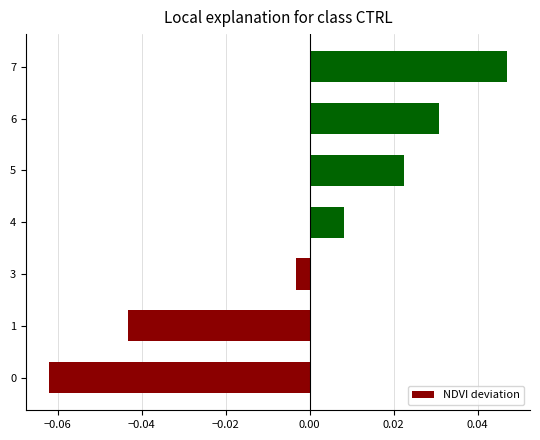

How many values are below zero?

3